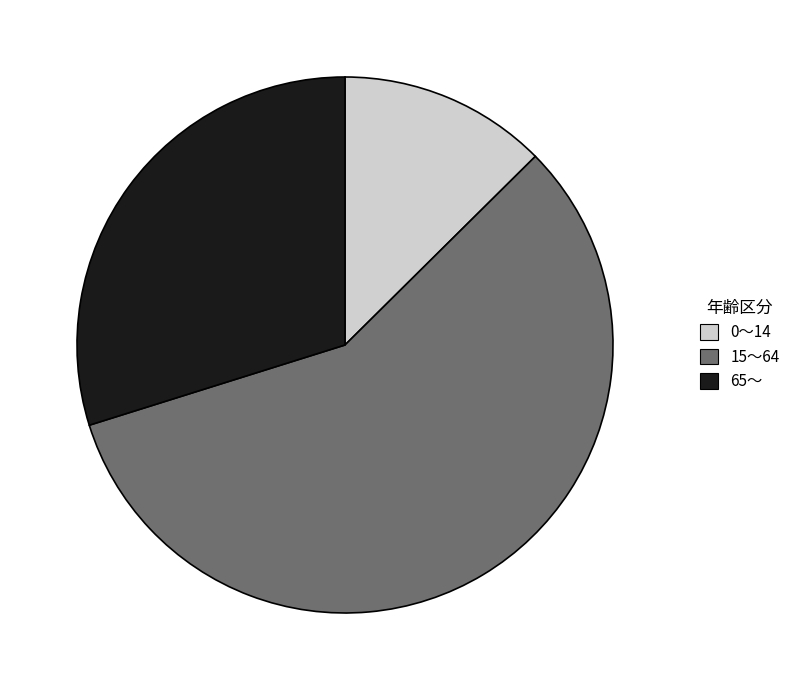

Do 65～ and 15～64 together represent more than half of the pie?

Yes